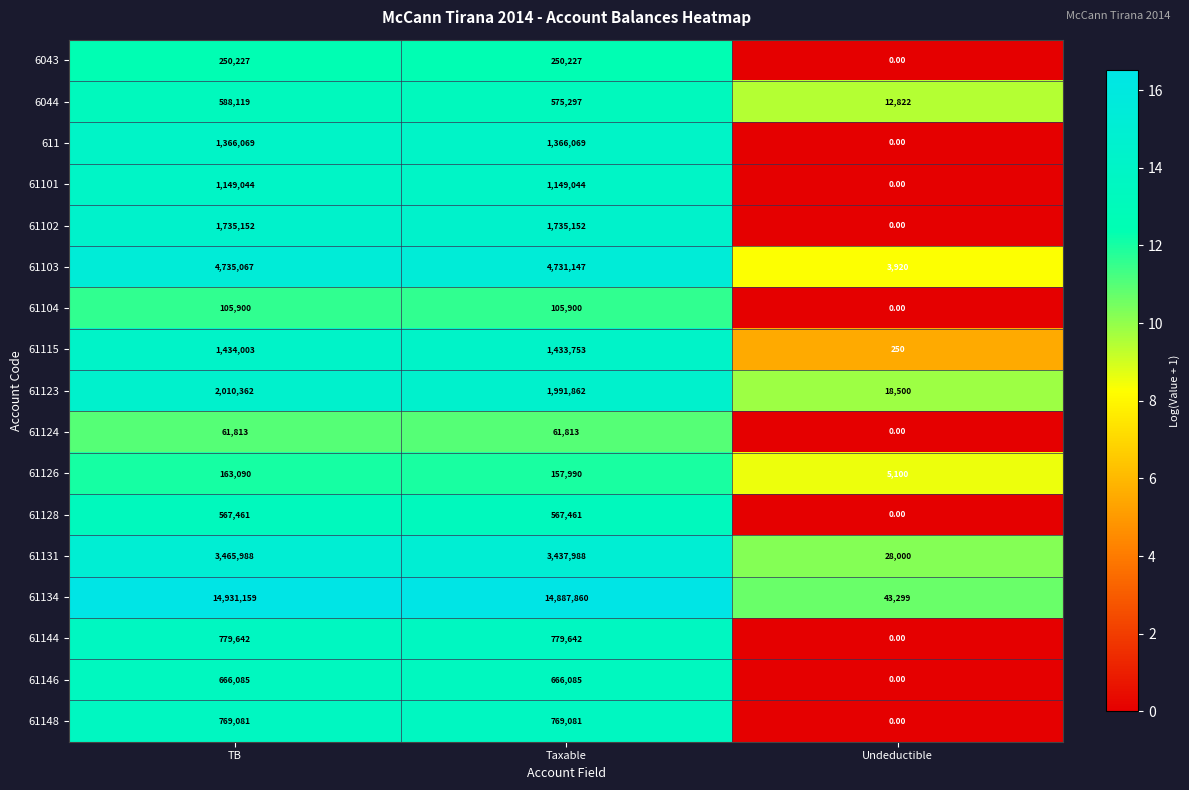

What is the sum of all 61126 values?

326180